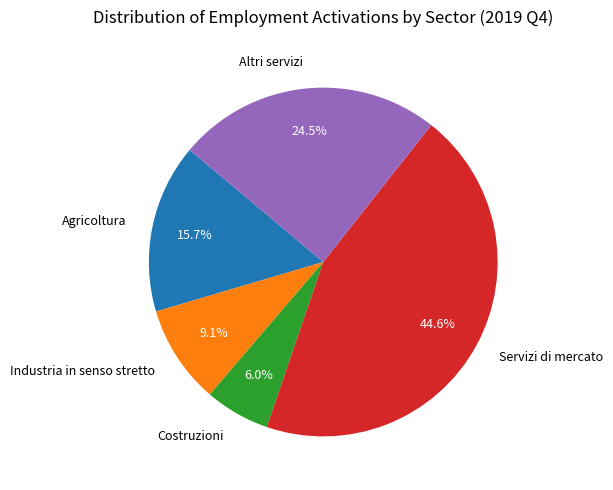

Between Industria in senso stretto and Servizi di mercato, which is larger?

Servizi di mercato